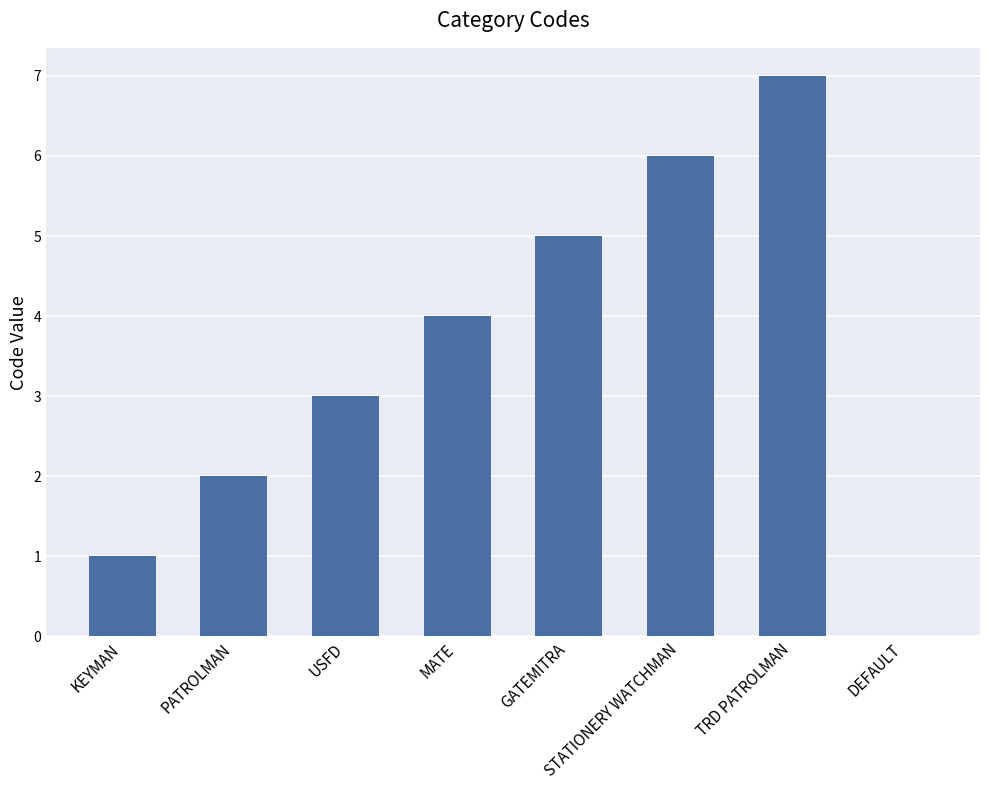

The value at STATIONERY WATCHMAN is 10. True or false?

False